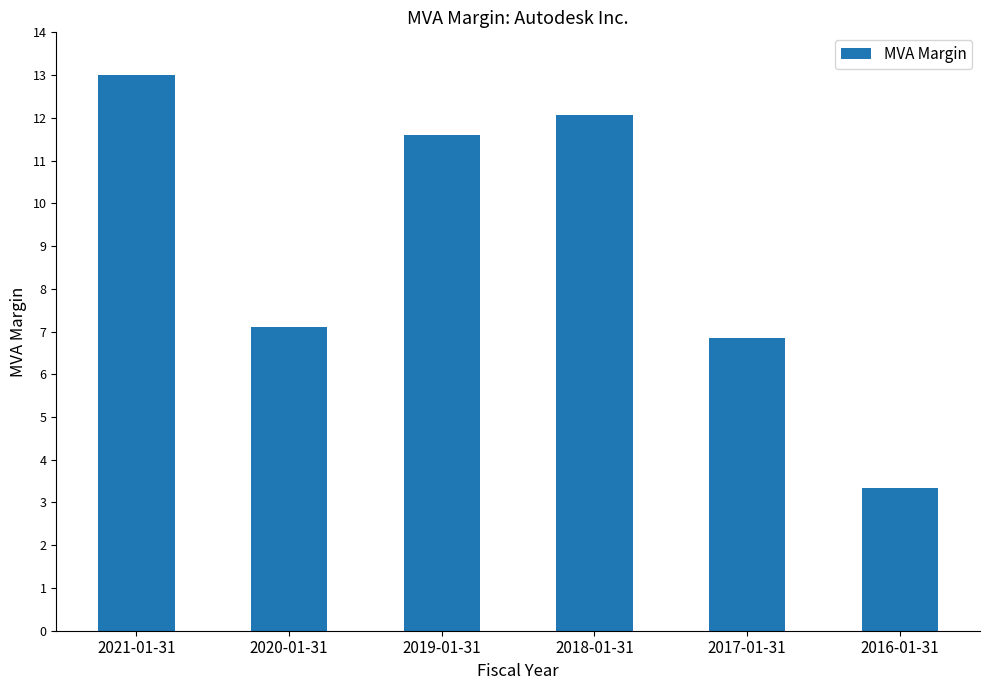

True or false: the data shows 12.1 at 2018-01-31.

True